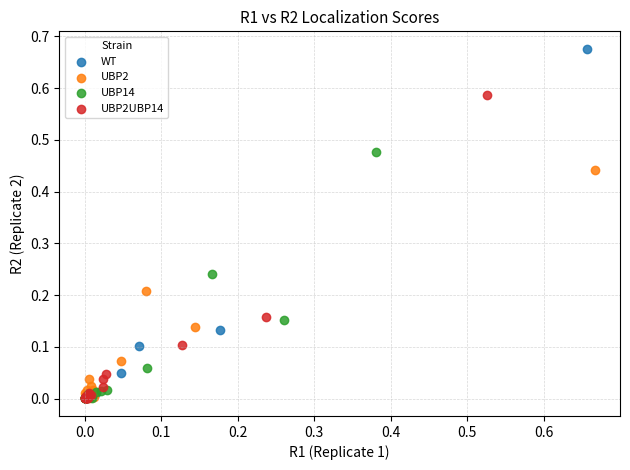

Which series reaches the maximum Y coordinate?

WT